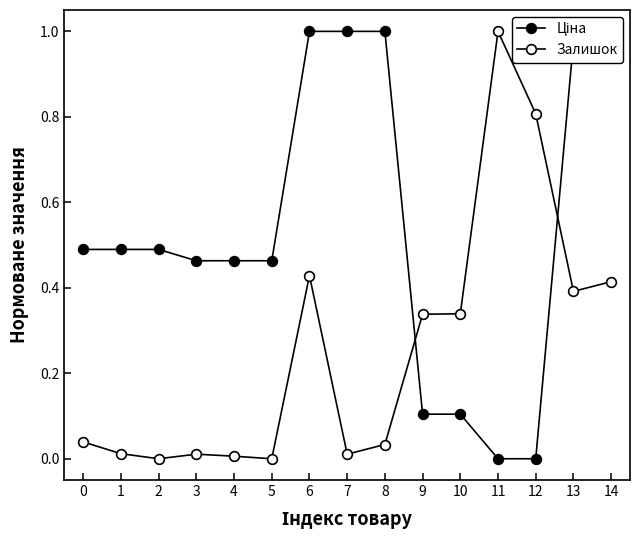

How many distinct data groups are displayed?

2